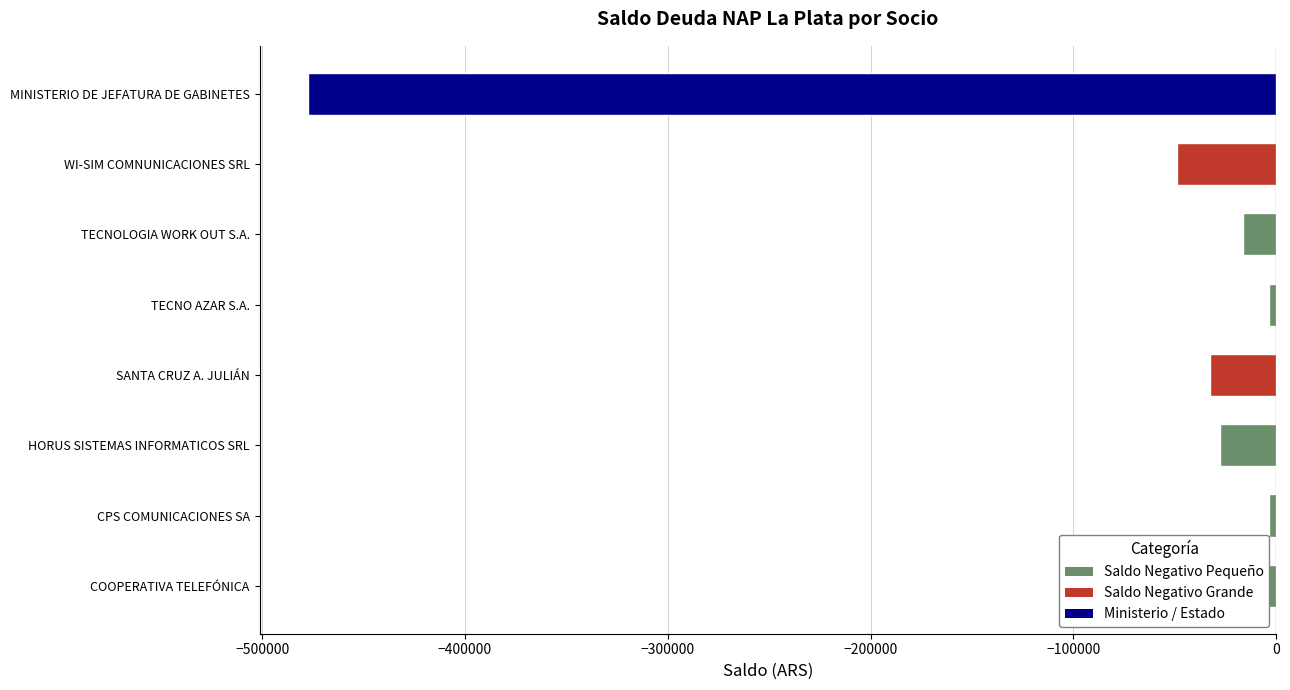

What is the approximate value at TECNO AZAR S.A.?

-3678.4